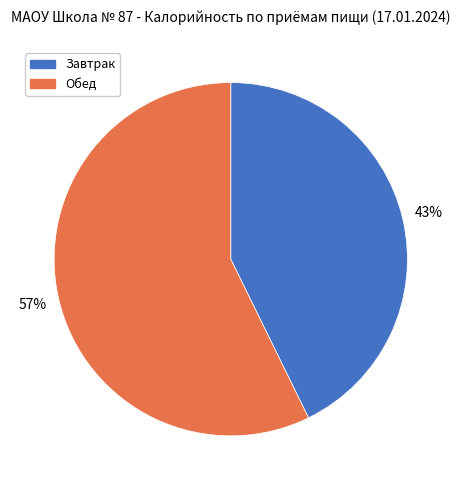

Rank the categories by value from lowest to highest.

Завтрак, Обед